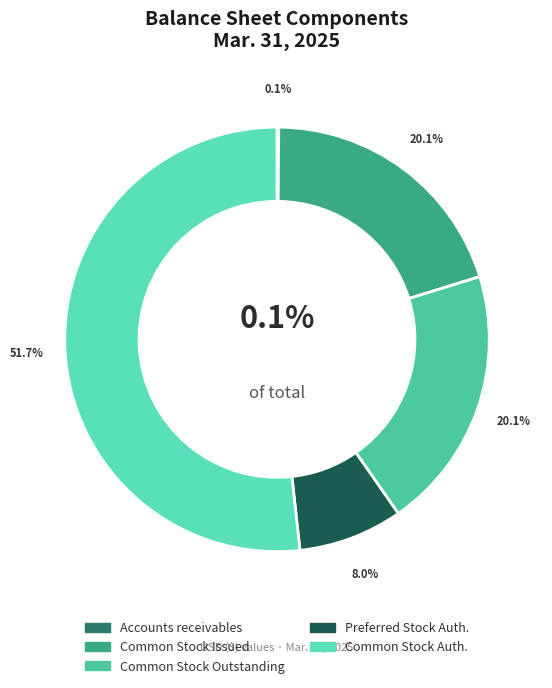

To the nearest percent, what is the difference between the Common Stock, Shares authorized and Accounts receivables, net allowance slice percentages?

52%